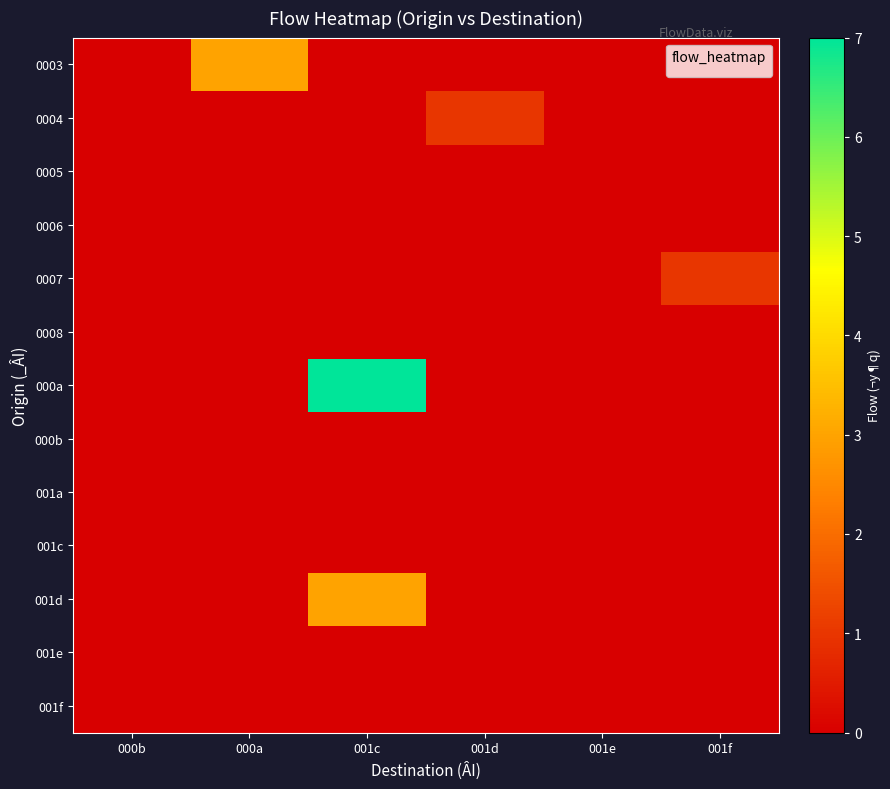

Reading right to left, transcribe all the data shown in this chart.

0003: 001f=0	001e=0	001d=0	001c=0	000a=3	000b=0
0004: 001f=0	001e=0	001d=1	001c=0	000a=0	000b=0
0005: 001f=0	001e=0	001d=0	001c=0	000a=0	000b=0
0006: 001f=0	001e=0	001d=0	001c=0	000a=0	000b=0
0007: 001f=1	001e=0	001d=0	001c=0	000a=0	000b=0
0008: 001f=0	001e=0	001d=0	001c=0	000a=0	000b=0
000a: 001f=0	001e=0	001d=0	001c=7	000a=0	000b=0
000b: 001f=0	001e=0	001d=0	001c=0	000a=0	000b=0
001a: 001f=0	001e=0	001d=0	001c=0	000a=0	000b=0
001c: 001f=0	001e=0	001d=0	001c=0	000a=0	000b=0
001d: 001f=0	001e=0	001d=0	001c=3	000a=0	000b=0
001e: 001f=0	001e=0	001d=0	001c=0	000a=0	000b=0
001f: 001f=0	001e=0	001d=0	001c=0	000a=0	000b=0